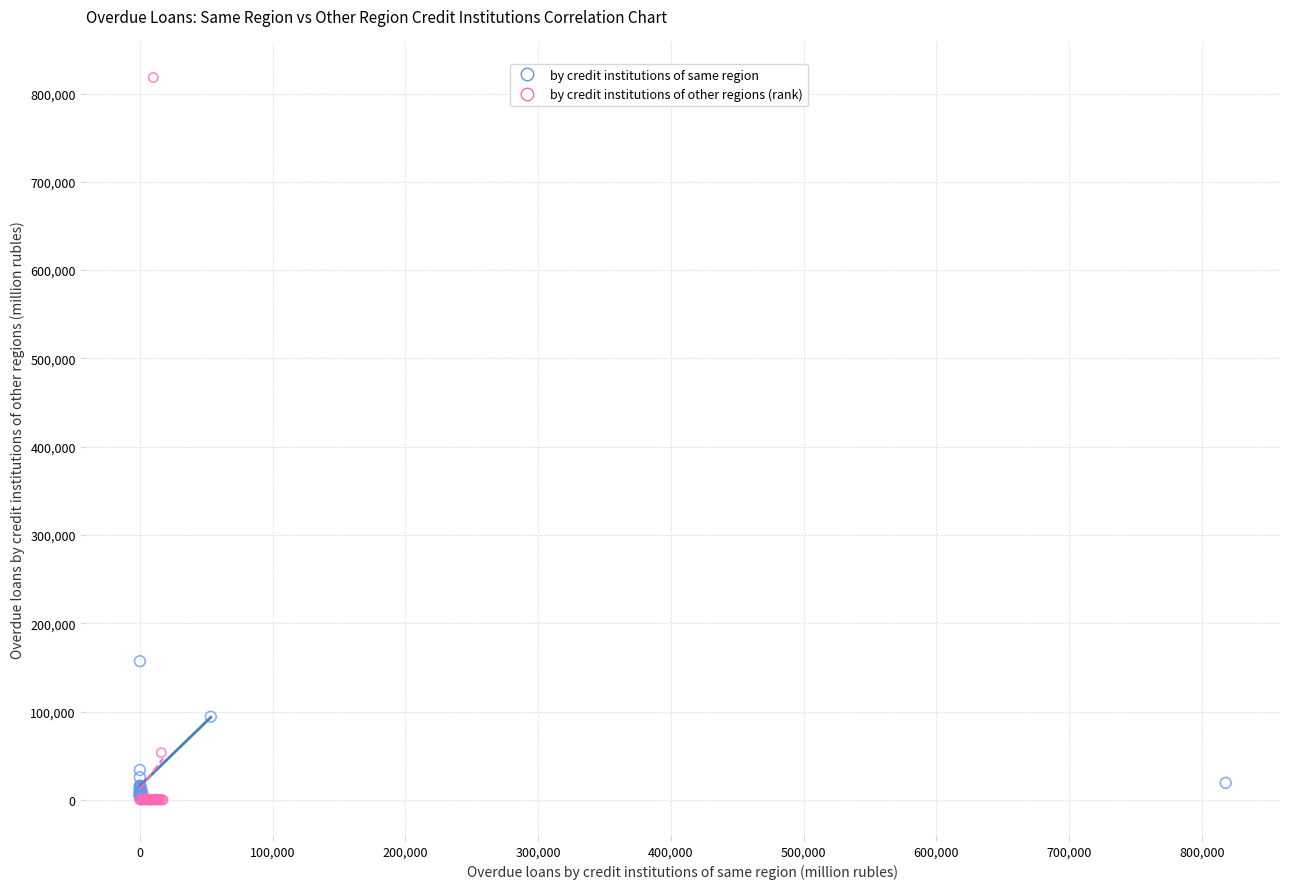

Which series has the widest spread of Y values?

by credit institutions of other regions (rank)